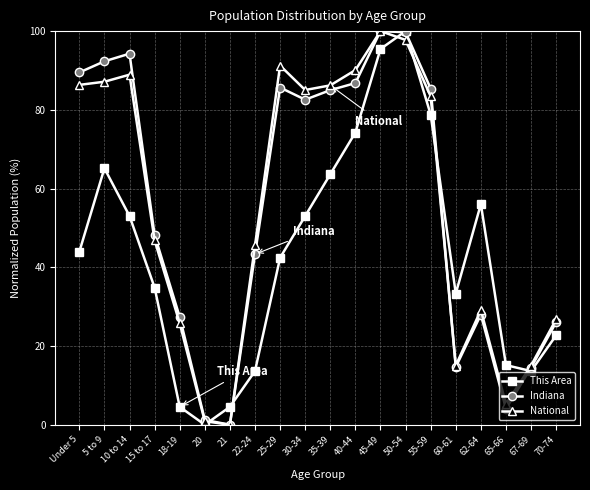

What is the total value across all series at 70-74?

75.6